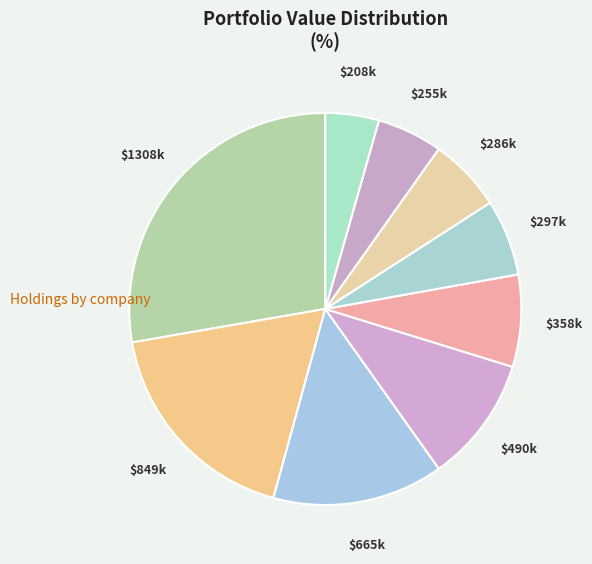

Count the number of slices in the pie.

9